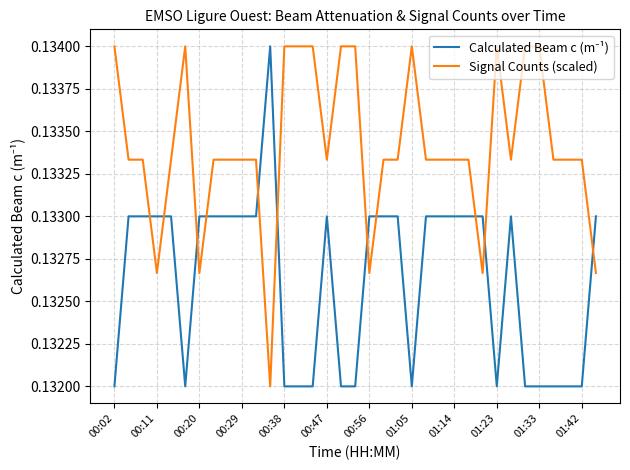

Which series has the largest total across all categories?

Signal Counts (scaled)